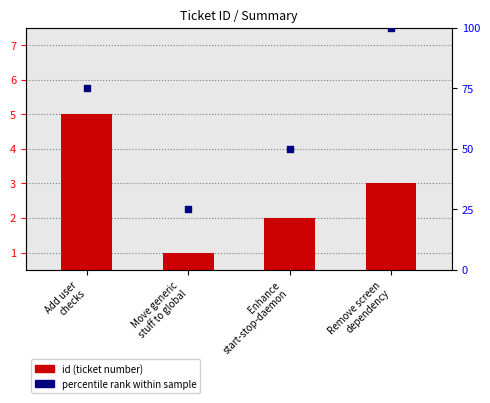

Which series has the largest Y range (max minus min)?

percentile rank